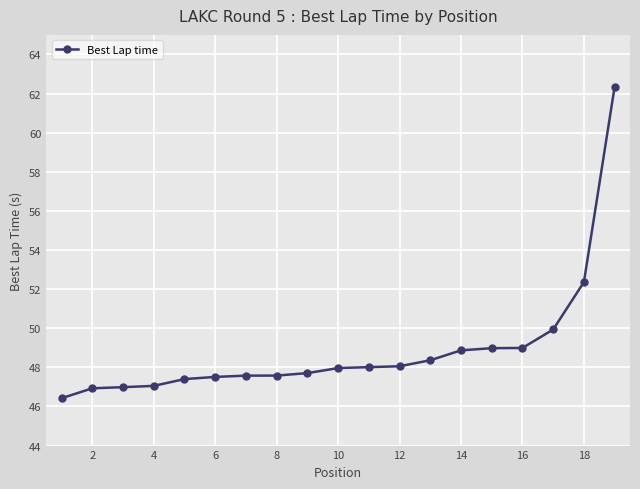

What is the greatest value displayed?

62.3